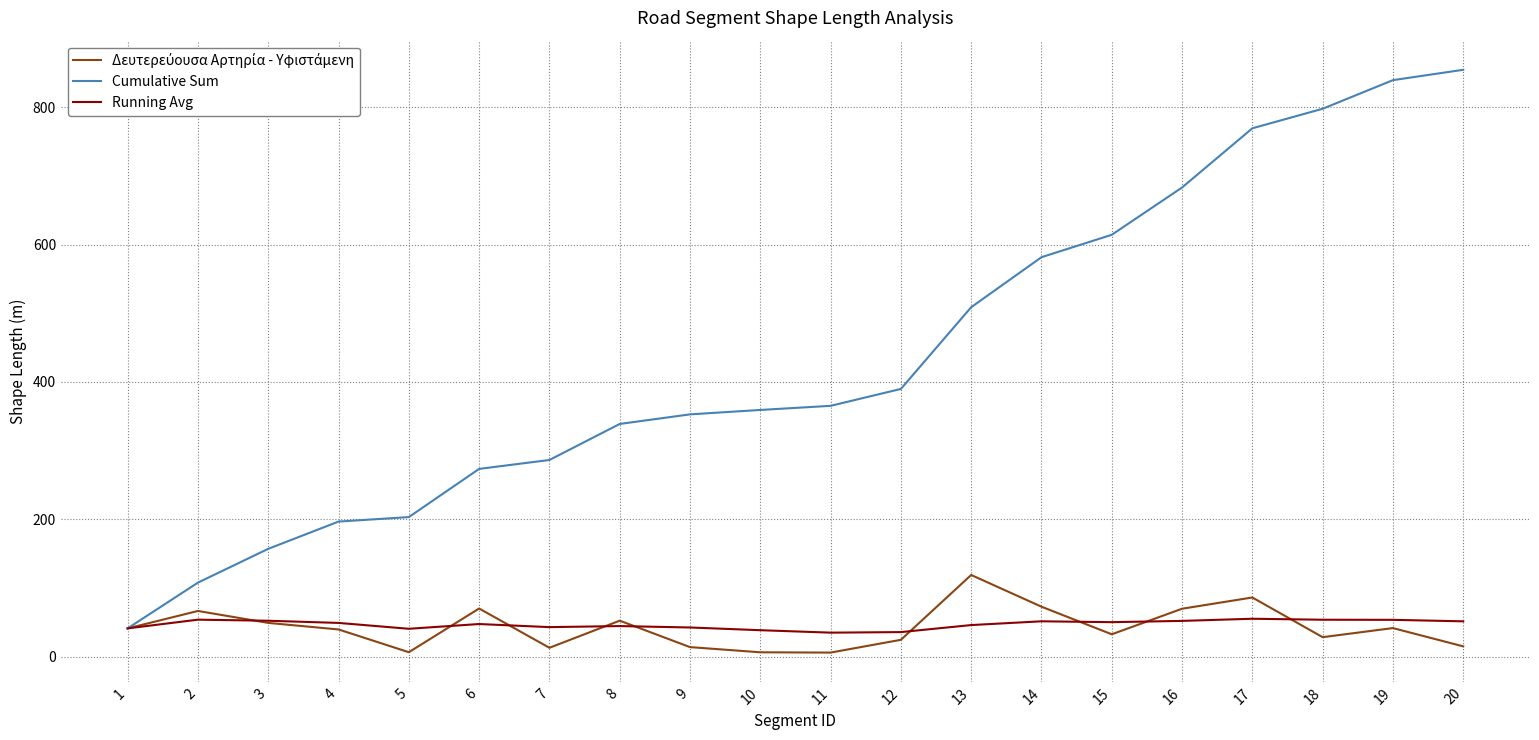

Is the value of Cumulative Sum at 16 greater than the value of Running Avg at 3?

Yes